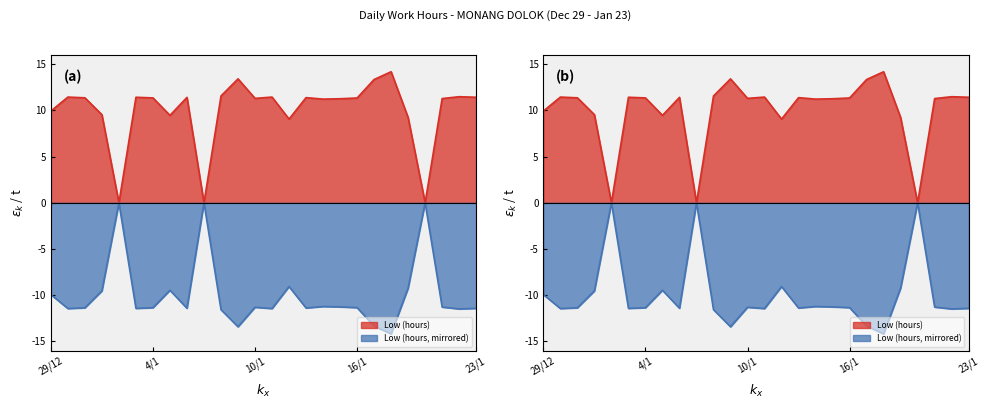

What is the label of the 8th point from the right?

16/1